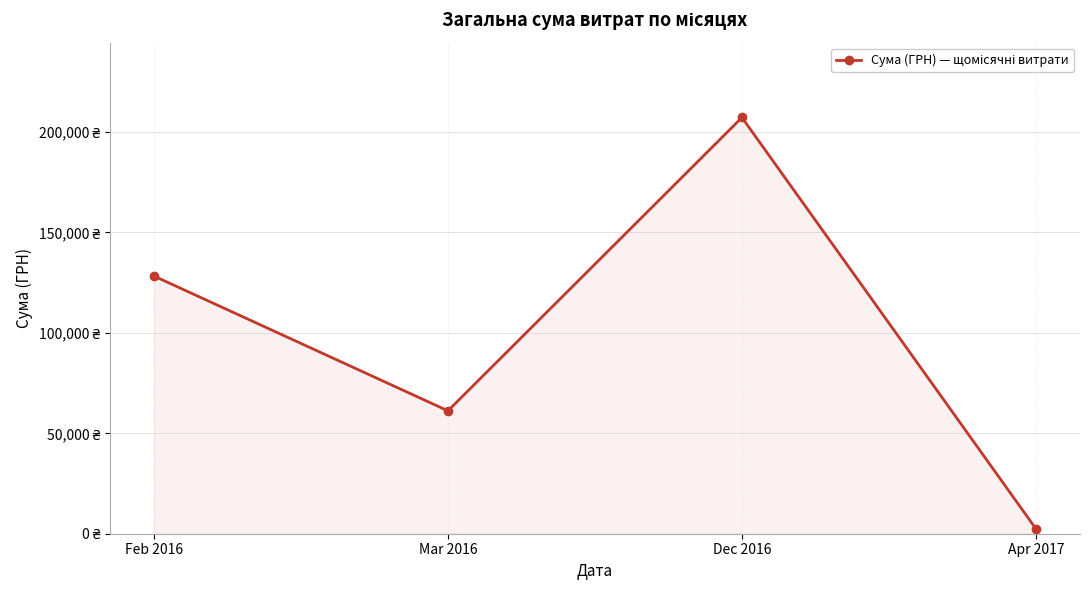

What is the label of the 2nd point from the left?

Mar 2016